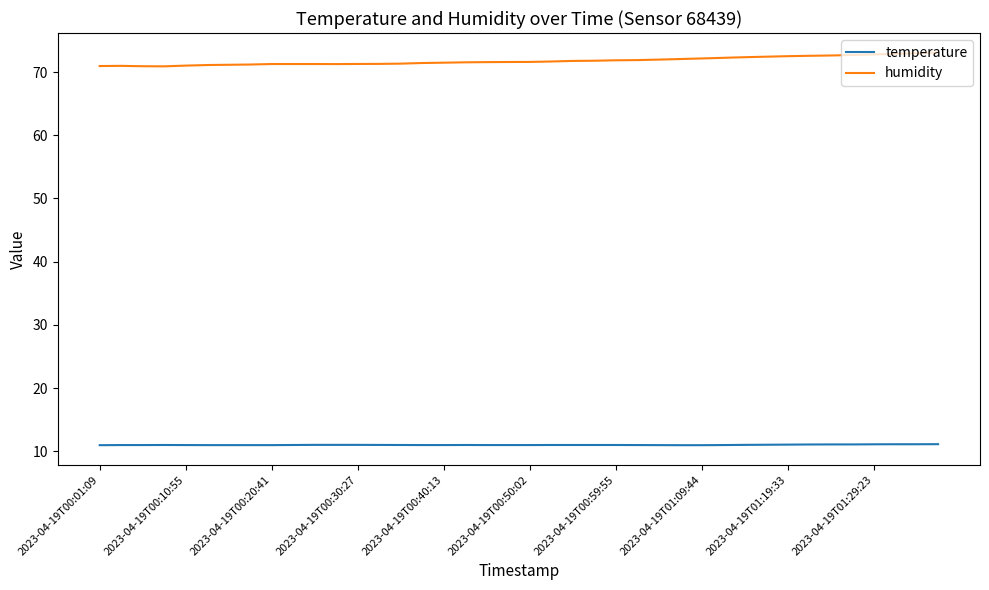

Which series has the largest range (max minus min)?

humidity